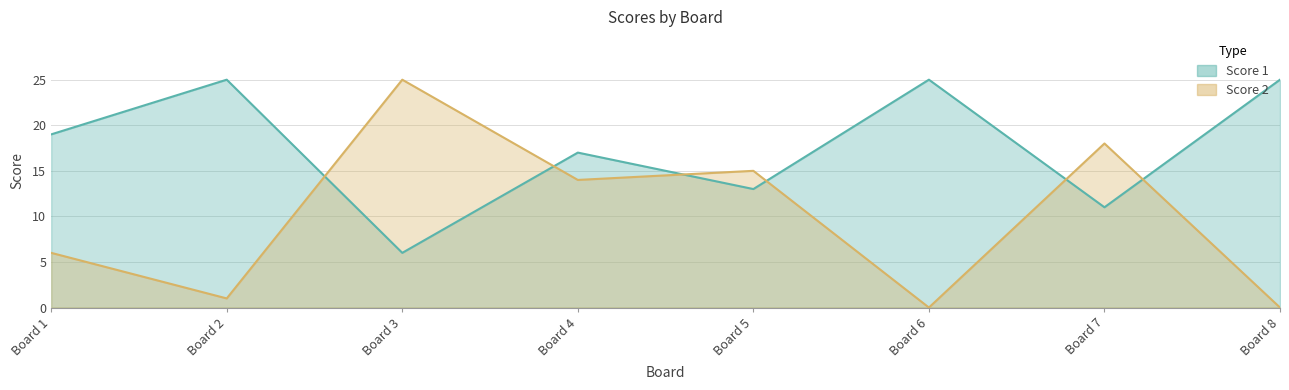

At which category does Score 2 reach its first local valley?

Board 2